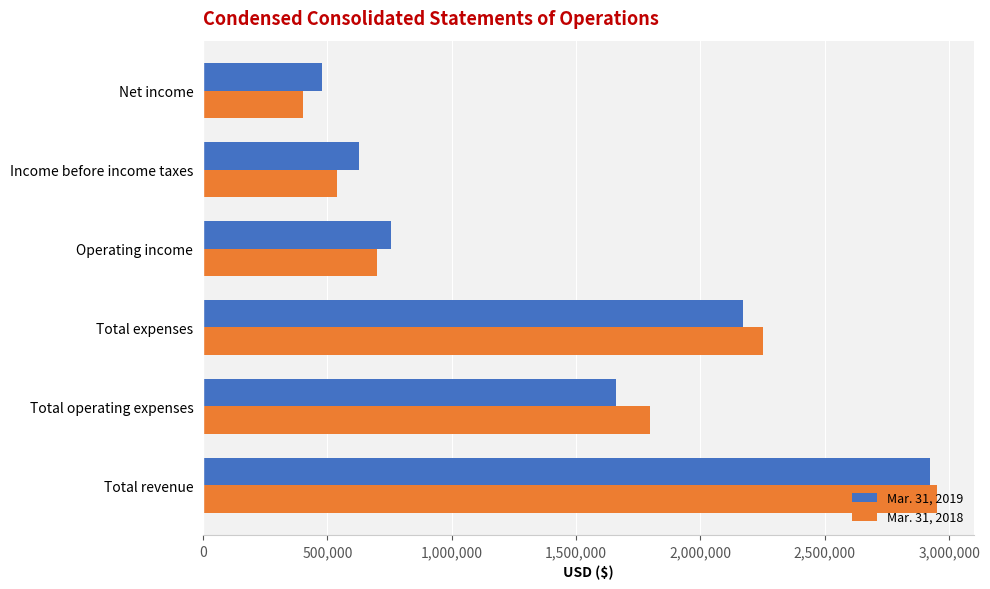

List the series in order of their peak value, lowest first.

Mar. 31, 2019, Mar. 31, 2018